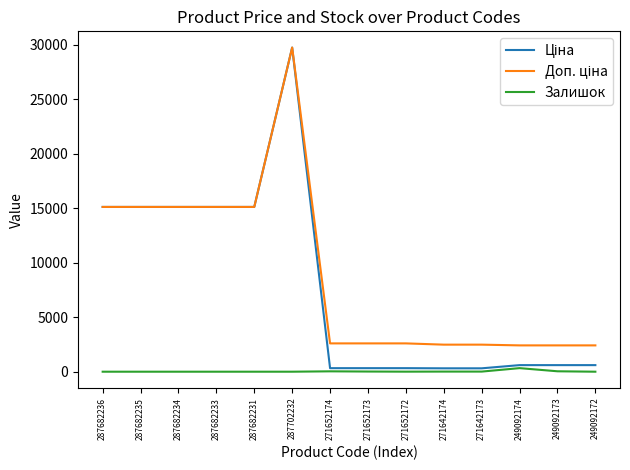

What is the total value across all series at 287682231?

30240.0